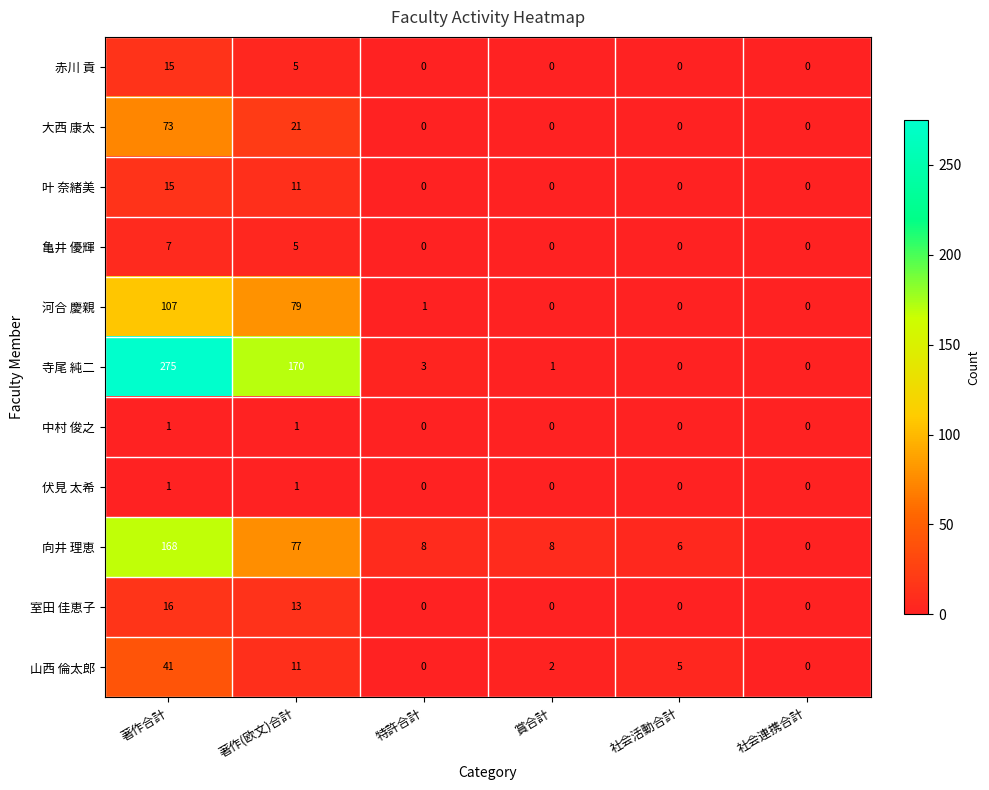

Read the 向井 理恵 value at 特許合計.

8